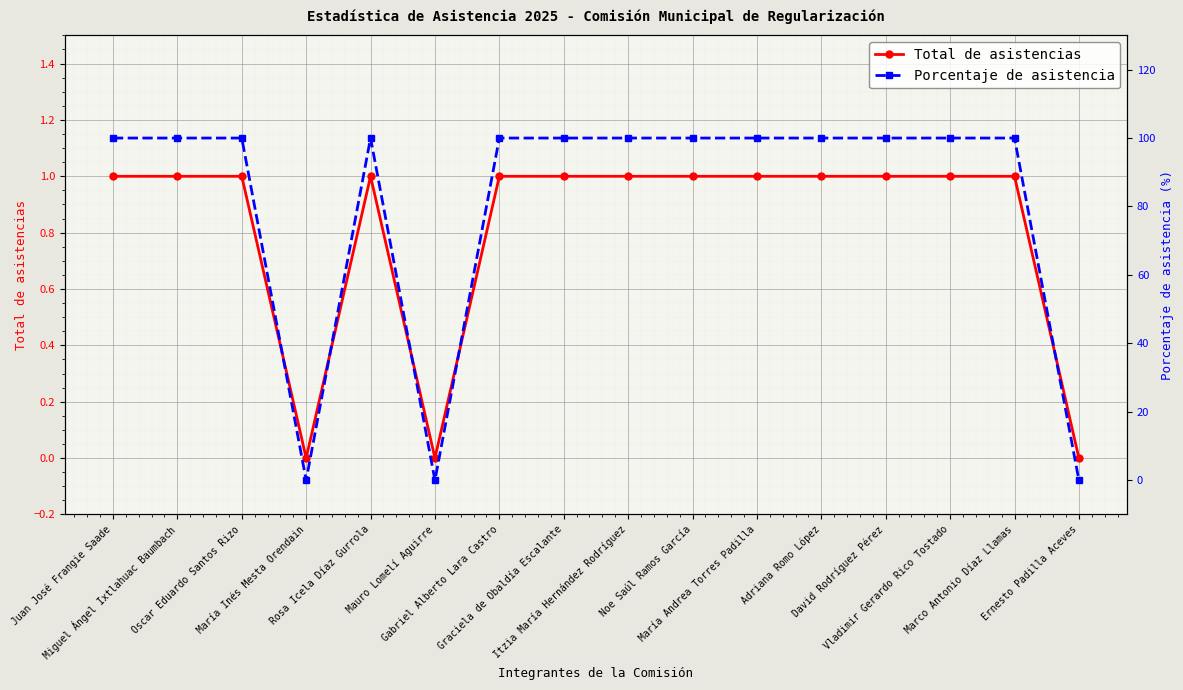

Rank the series by their maximum value, from lowest to highest.

Total de asistencias, Porcentaje de asistencia